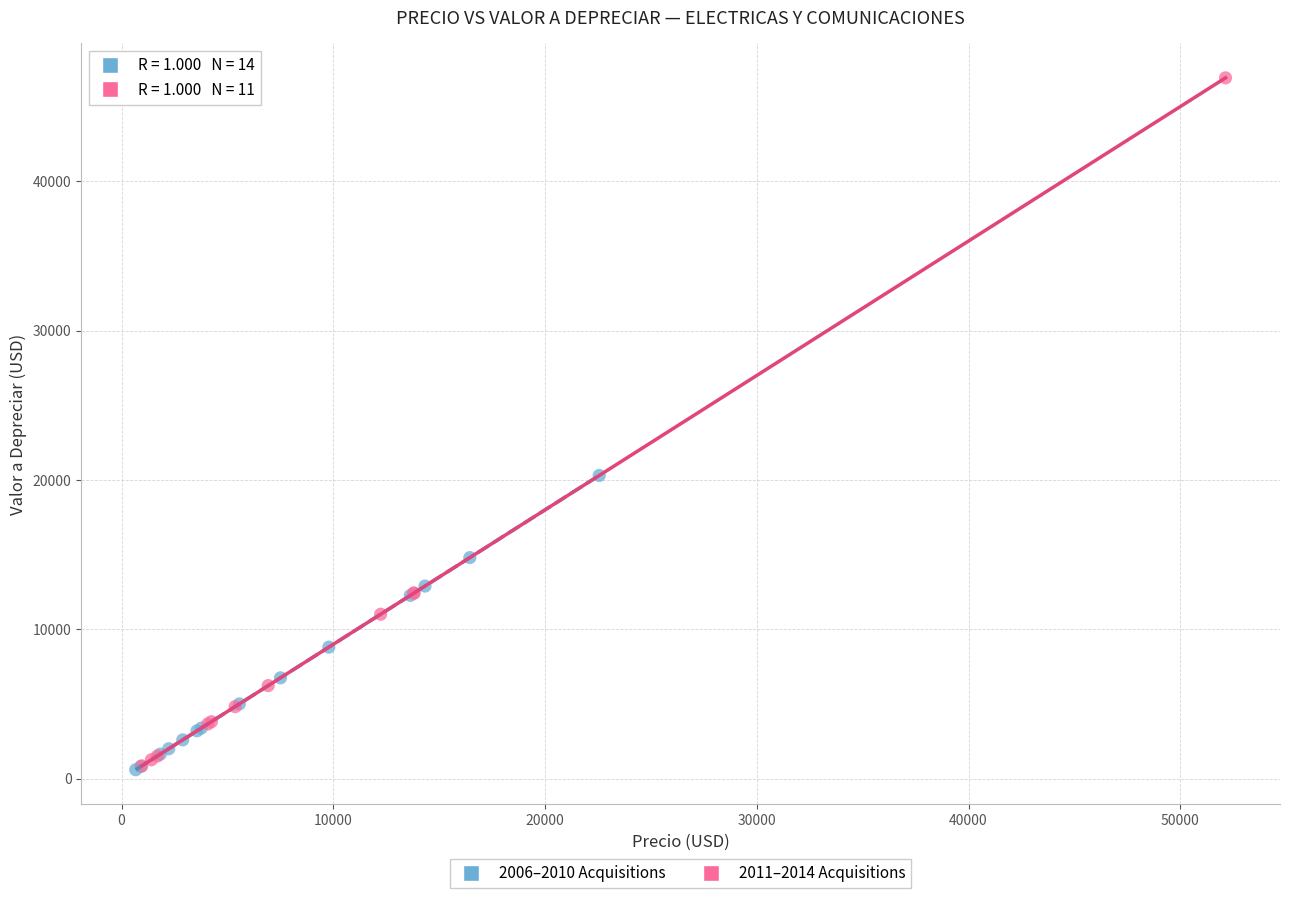

Which series reaches the maximum Y coordinate?

2011–2014 Acquisitions